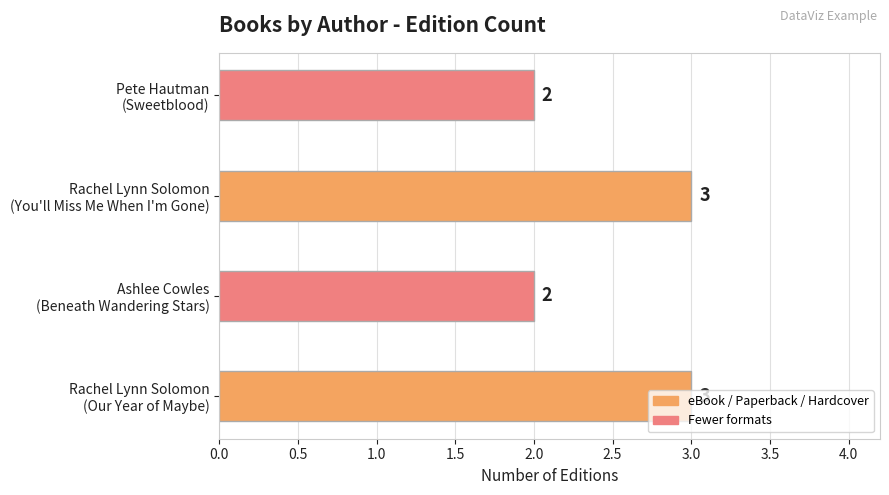

Count the values in the range 2 to 3.

4